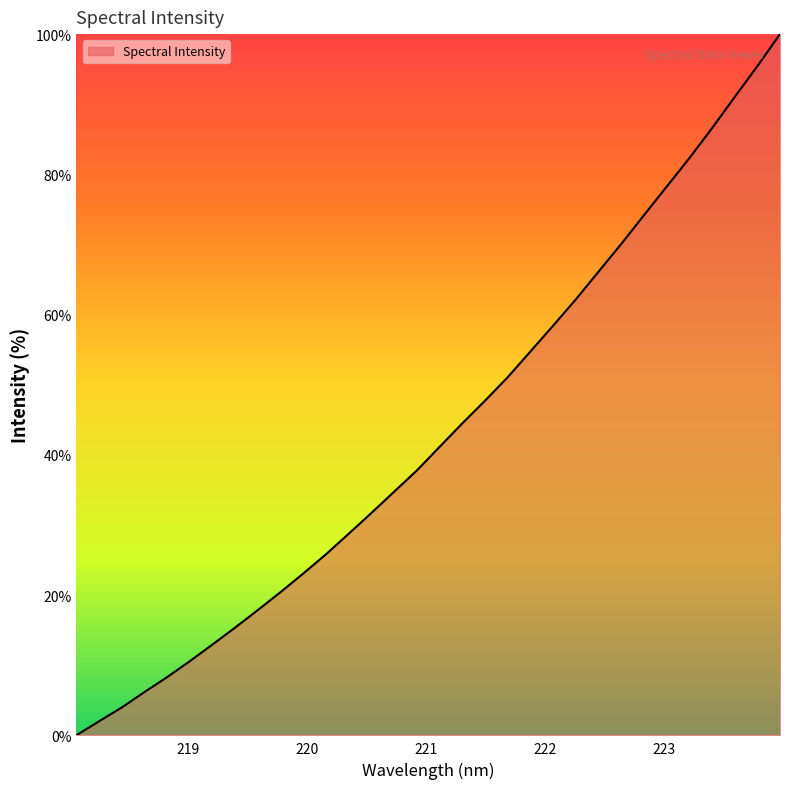

How many lines are shown in the chart?

1